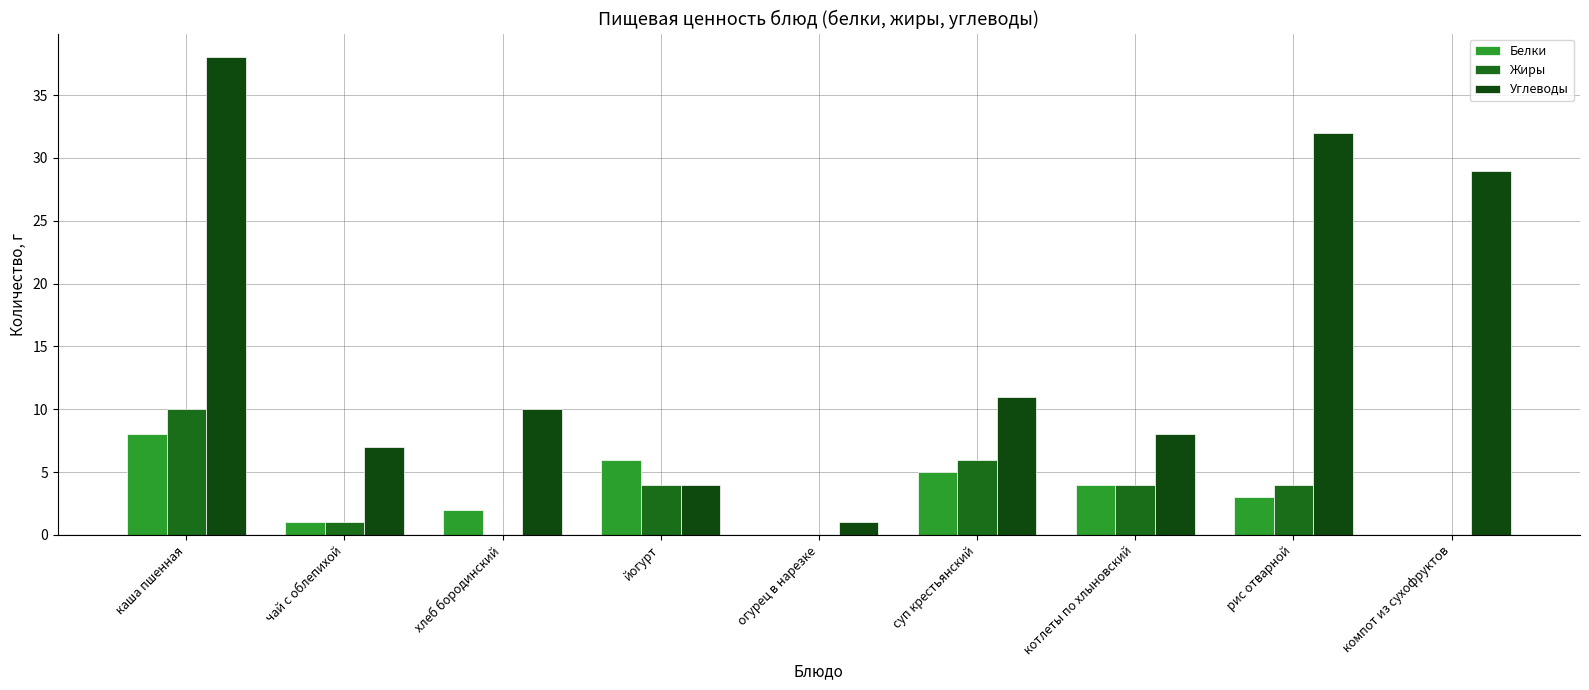

Which series has the largest total across all categories?

Углеводы